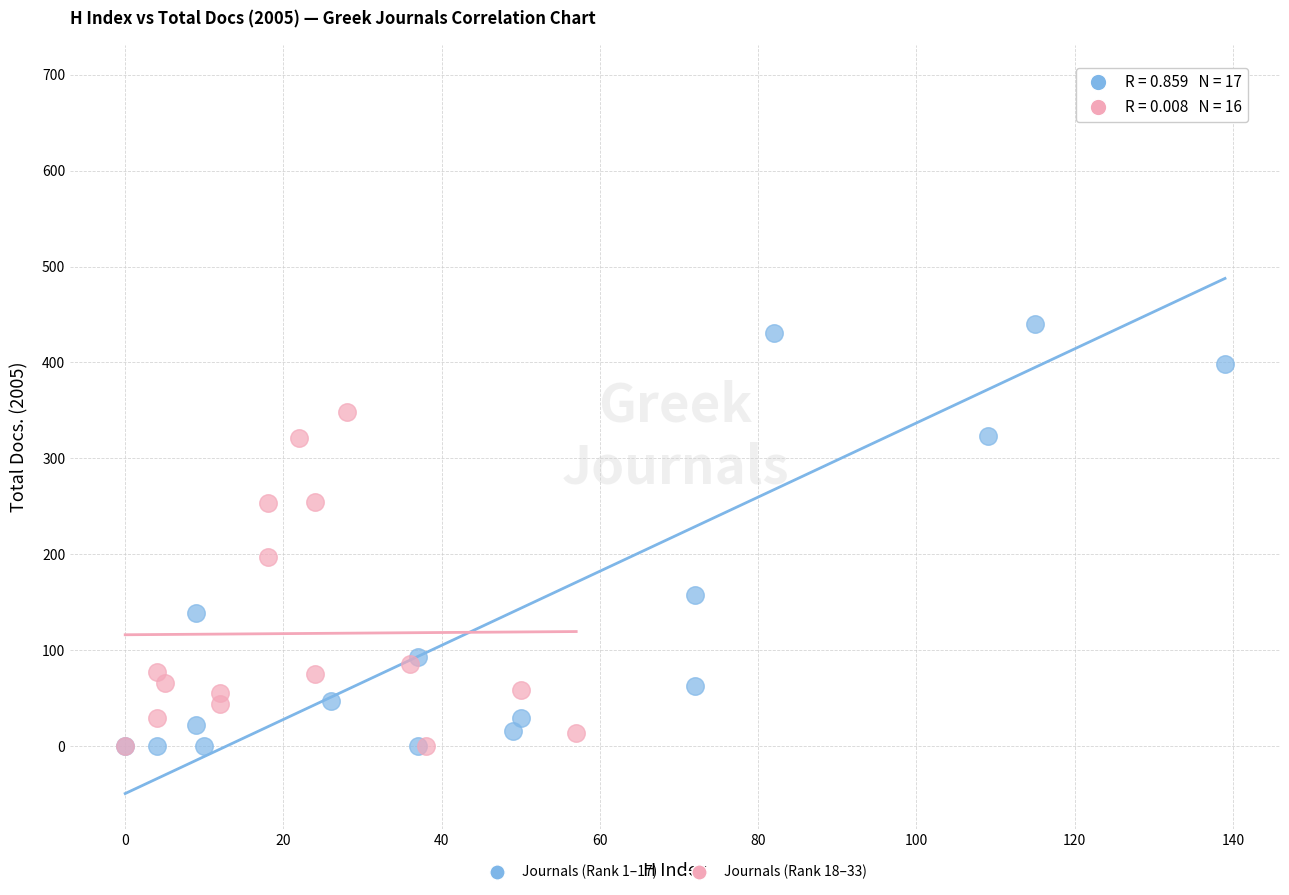

What are all the series names shown in the legend?

Journals (Rank 1–17), Journals (Rank 18–33)